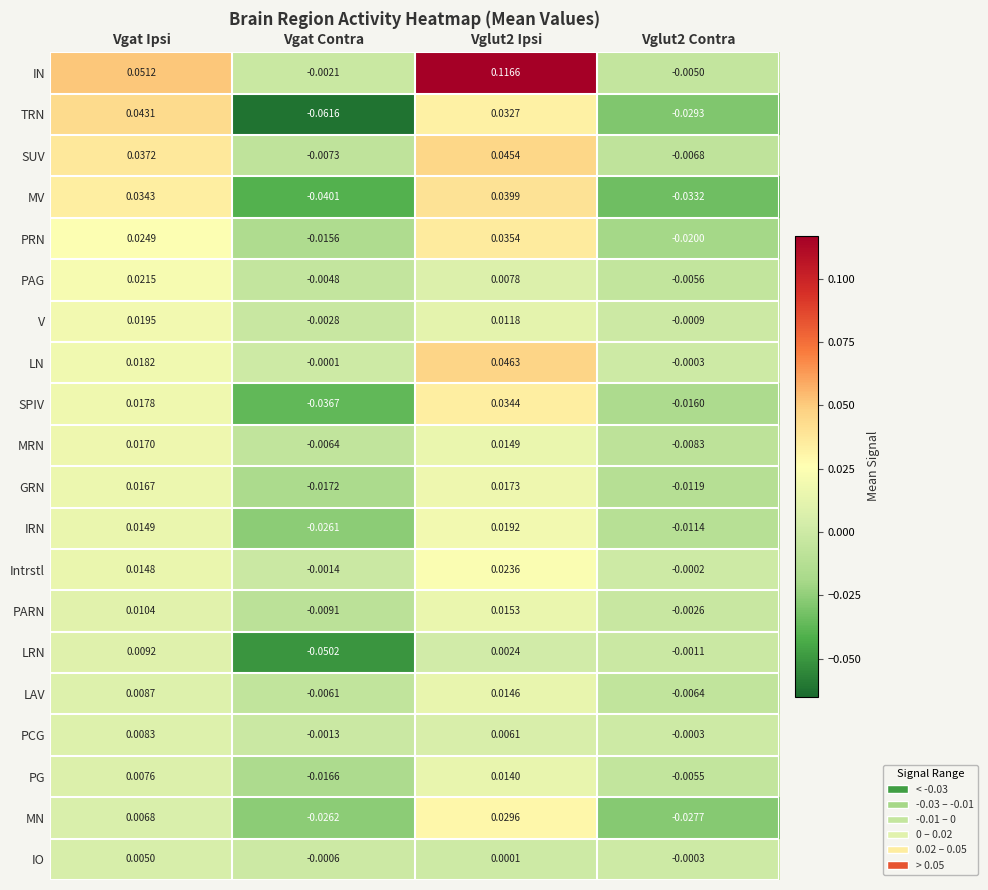

At which label is LAV closest to 0?

Vgat Contra